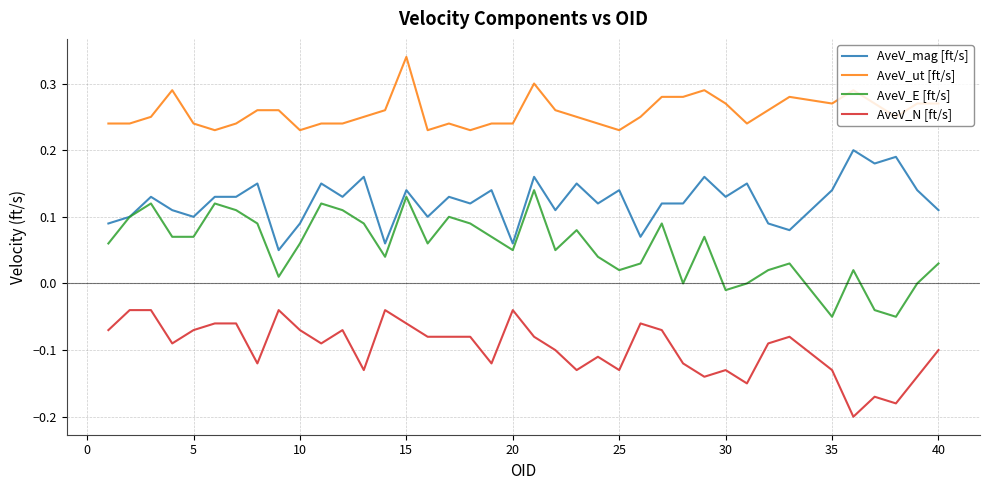

List the series in order of their overall mean, highest first.

AveV_ut [ft/s], AveV_mag [ft/s], AveV_E [ft/s], AveV_N [ft/s]